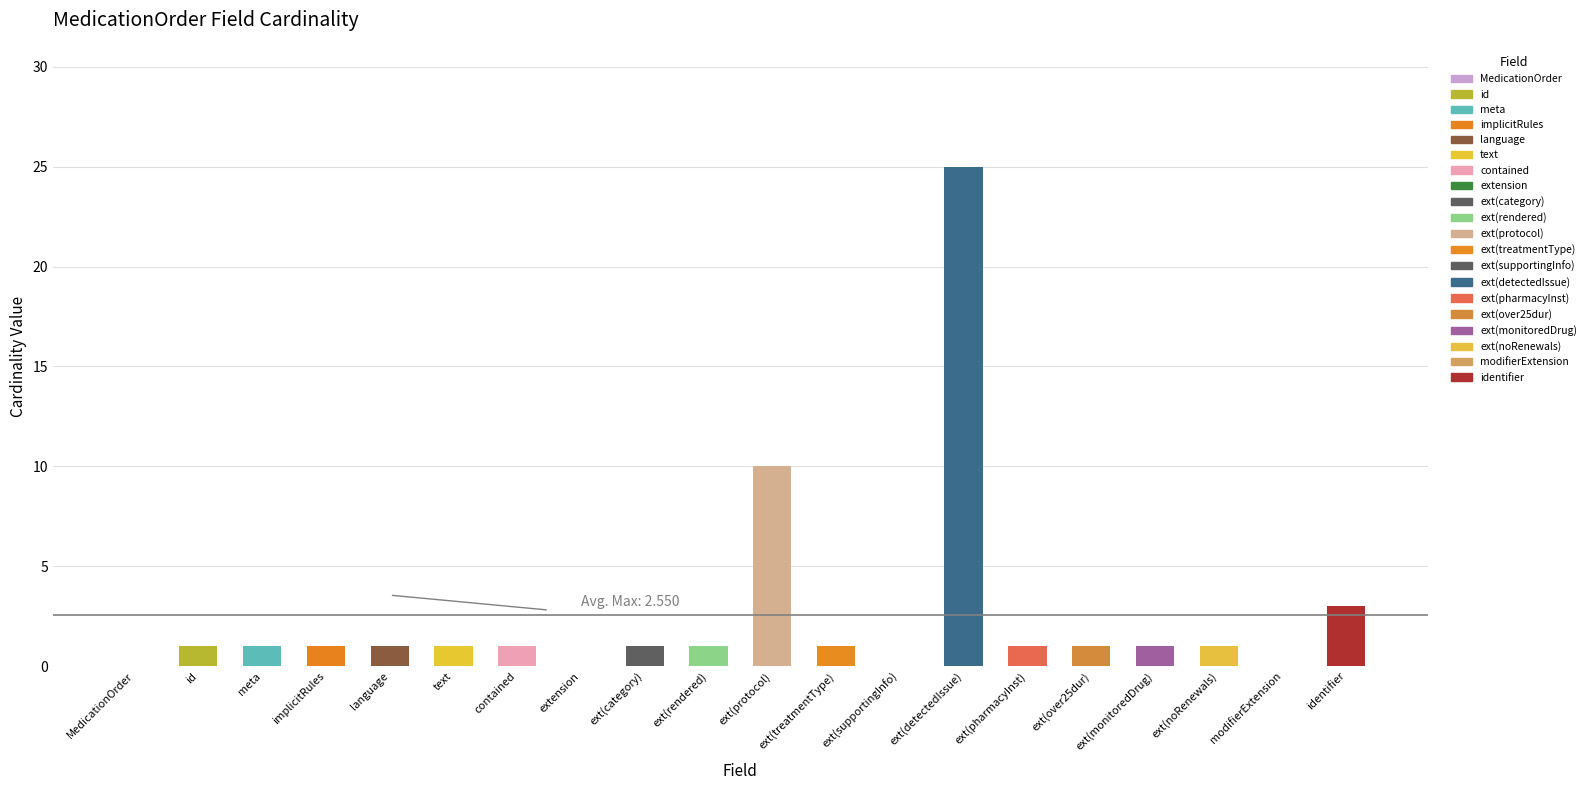

Which label corresponds to the largest value in the chart?

ext(detectedIssue)